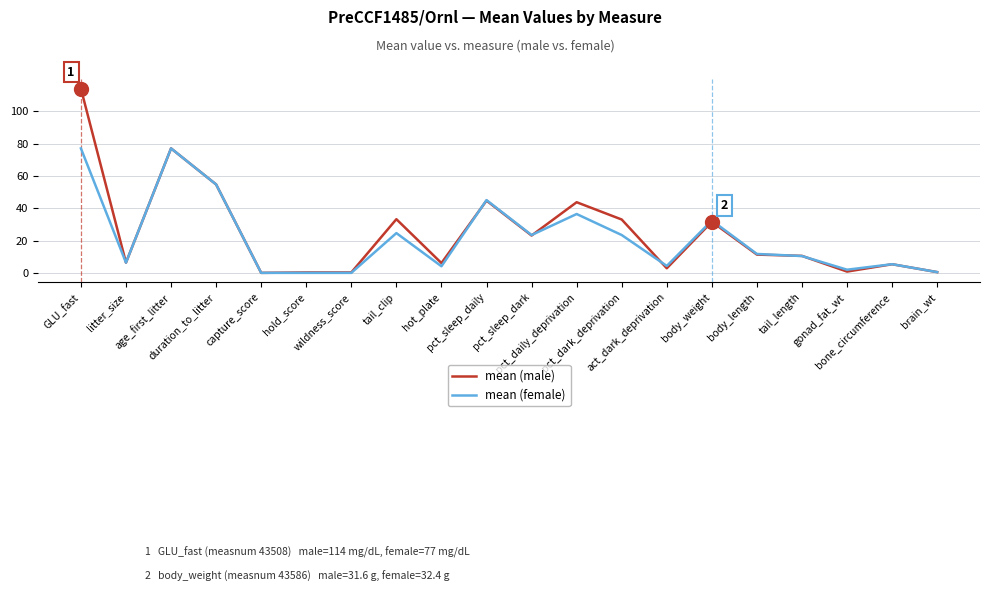

Which series has the largest range (max minus min)?

mean (male)